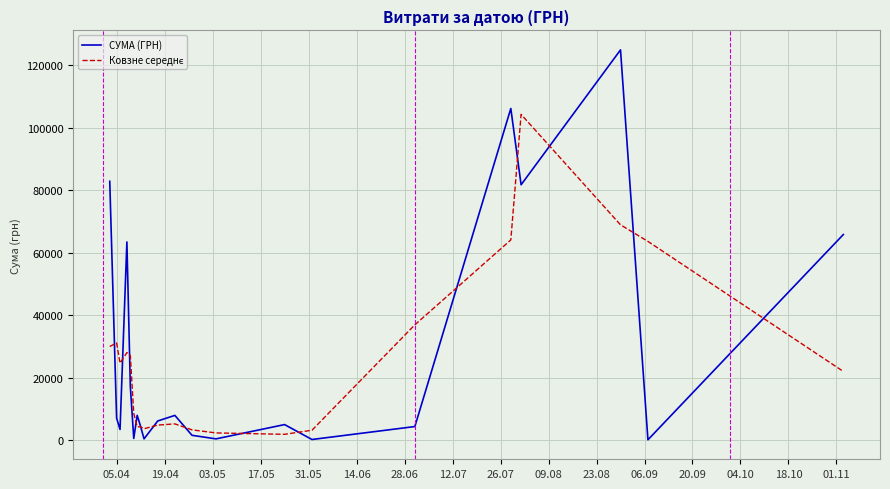

What is the sum of all СУМА (ГРН) values?

591033.5